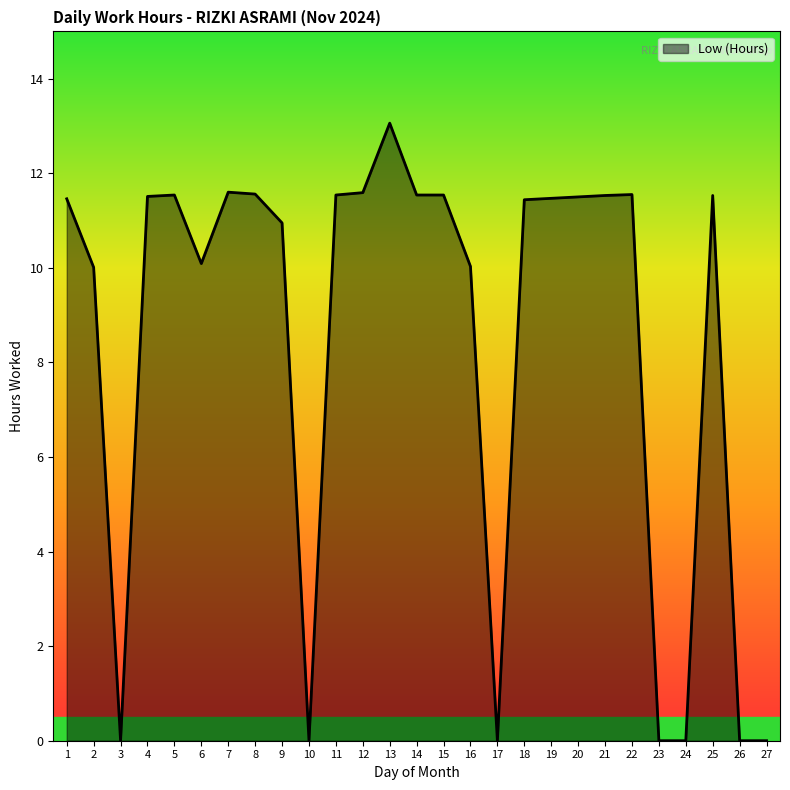

Read the value at 16.

10.0